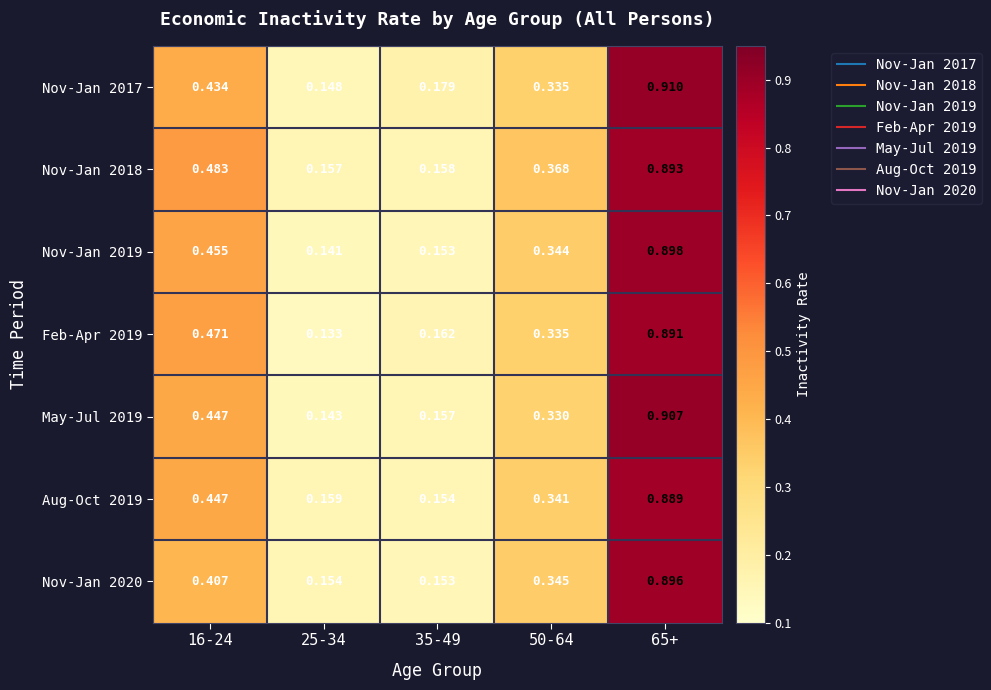

Is the value of Nov-Jan 2020 at 50-64 greater than the value of May-Jul 2019 at 50-64?

Yes